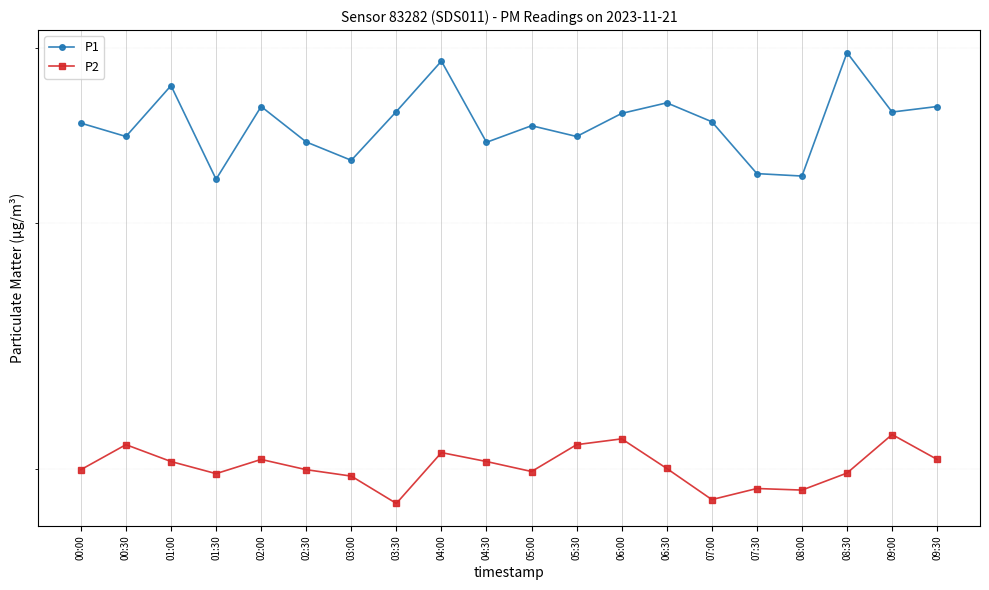

The value of P1 at 02:00 is 36.3. True or false?

True